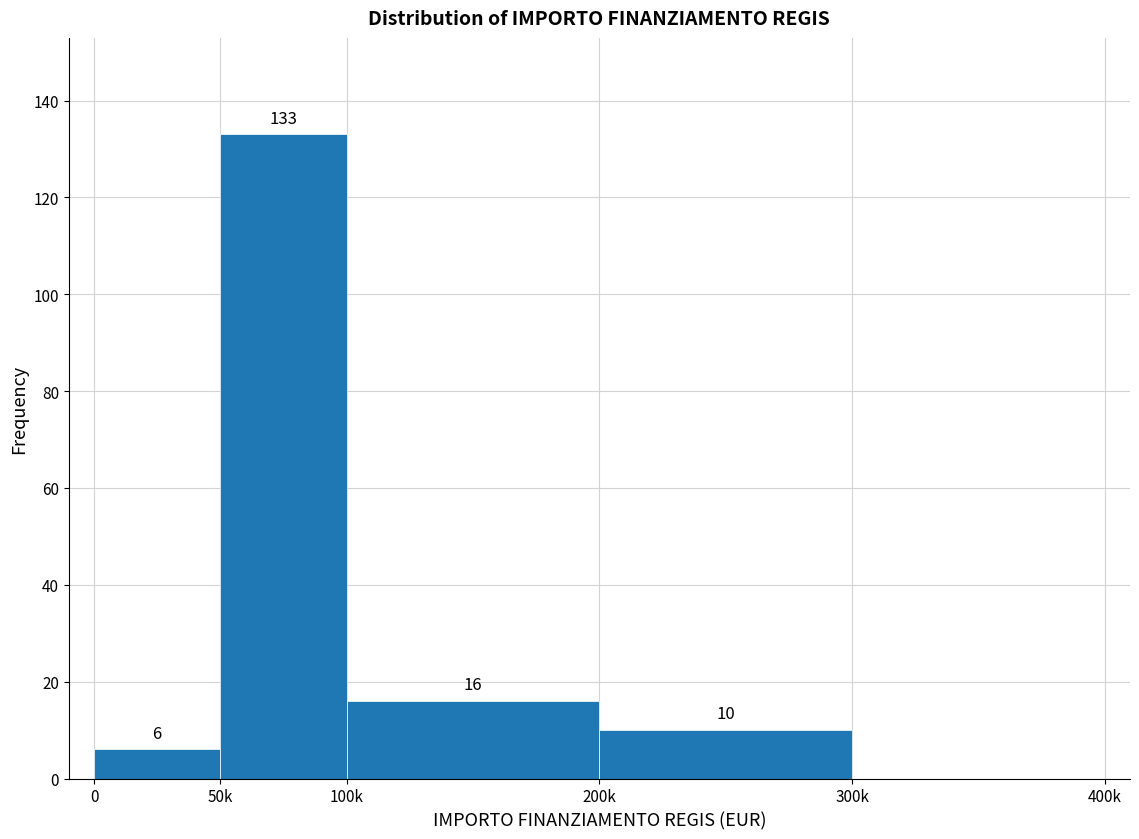

Reading left to right, transcribe all the data shown in this chart.

0=6	50k=133	100k=16	200k=10	300k=0